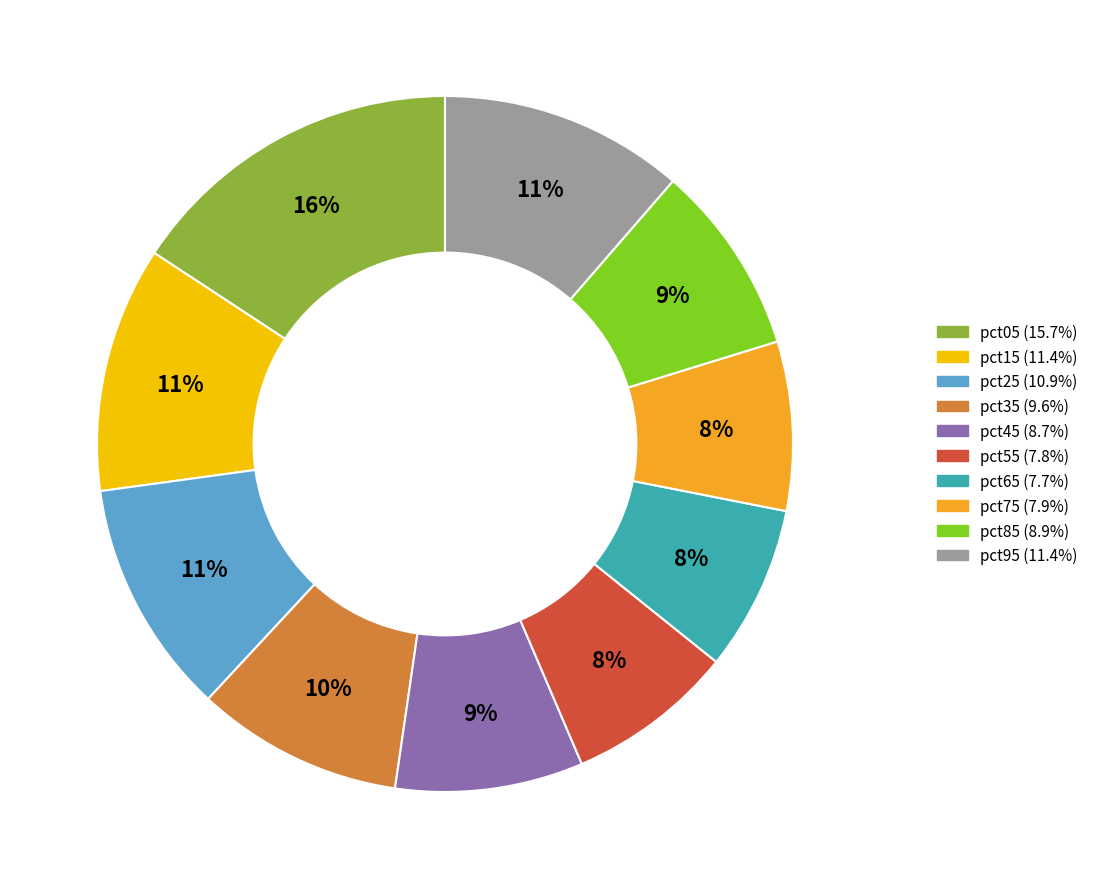

Which category has the biggest portion of the pie?

pct05